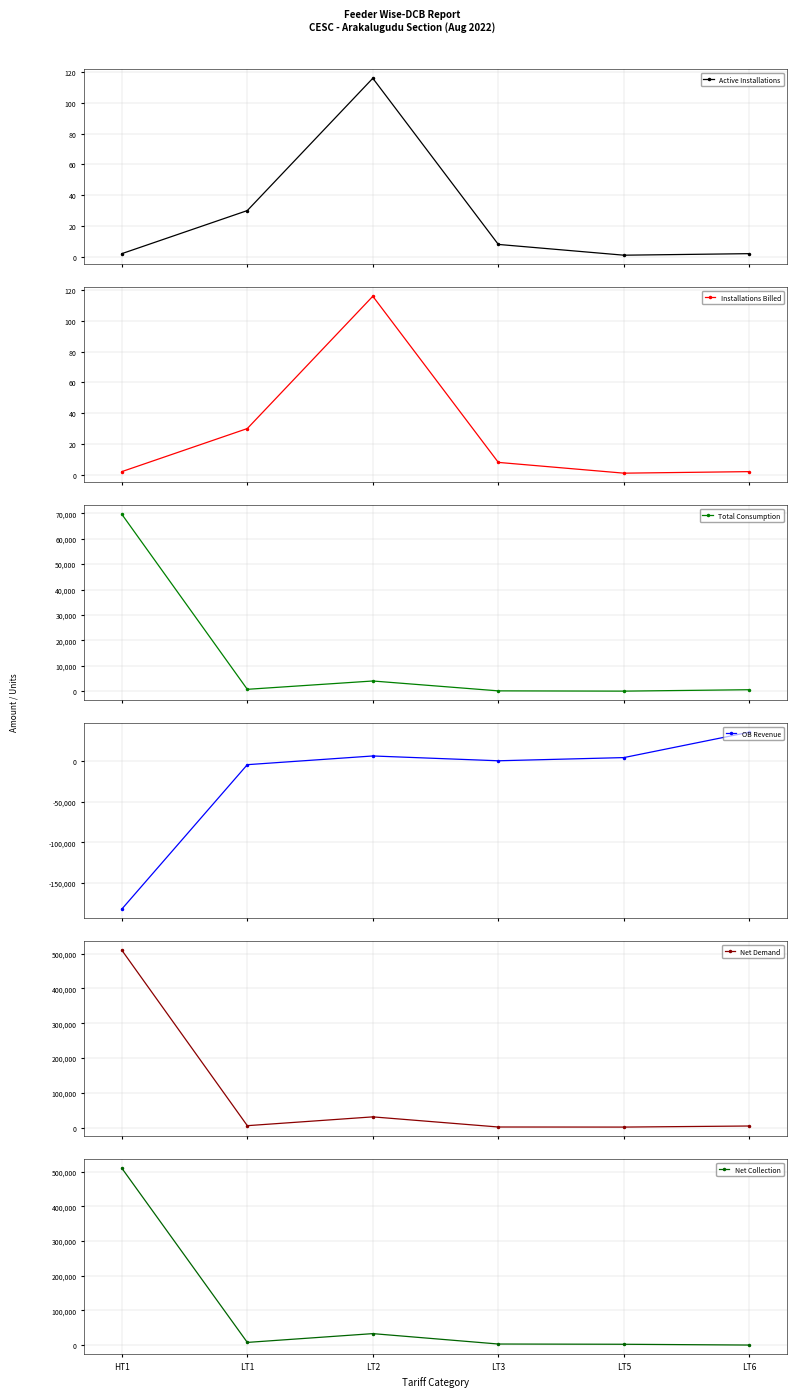

Reading right to left, what are all the values shown in this chart?

Active Installations: 2.0	1.0	8.0	116.0	30.0	2.0
Installations Billed: 2.0	1.0	8.0	116.0	30.0	2.0
Total Consumption: 656.0	96.0	203.0	4081.0	811.0	69604.0
OB Revenue: 36026.0	4686.0	751.9	6685.2	-4049.6	-182234.0
Net Demand: 5308.9	2207.3	2441.0	31503.1	6249.9	509817.0
Net Collection: 0.0	2257.0	2981.0	32930.0	7610.6	509817.0